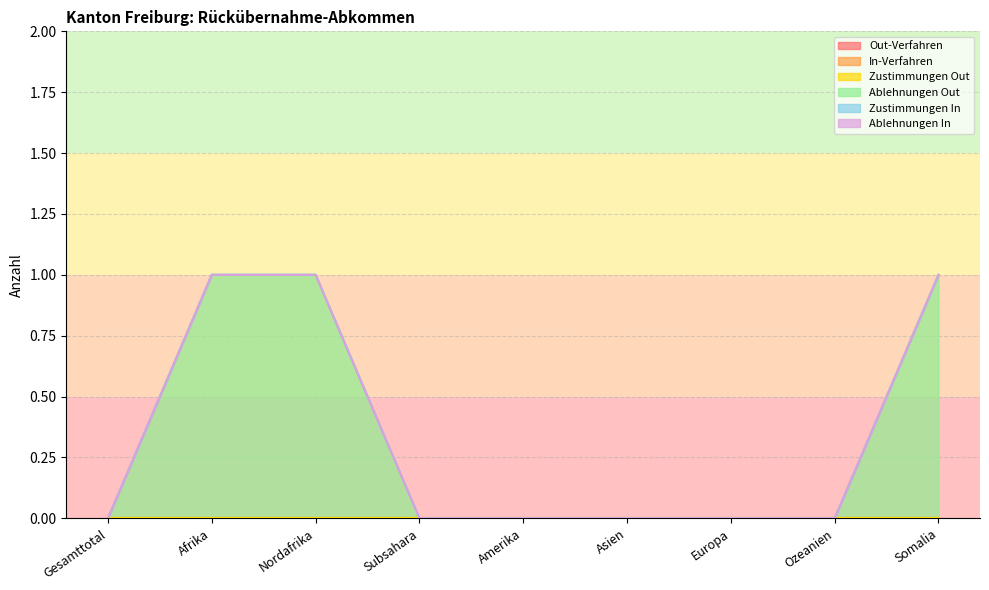

List the series in order of their peak value, highest first.

Ablehnungen Out, Out-Verfahren, In-Verfahren, Zustimmungen Out, Zustimmungen In, Ablehnungen In